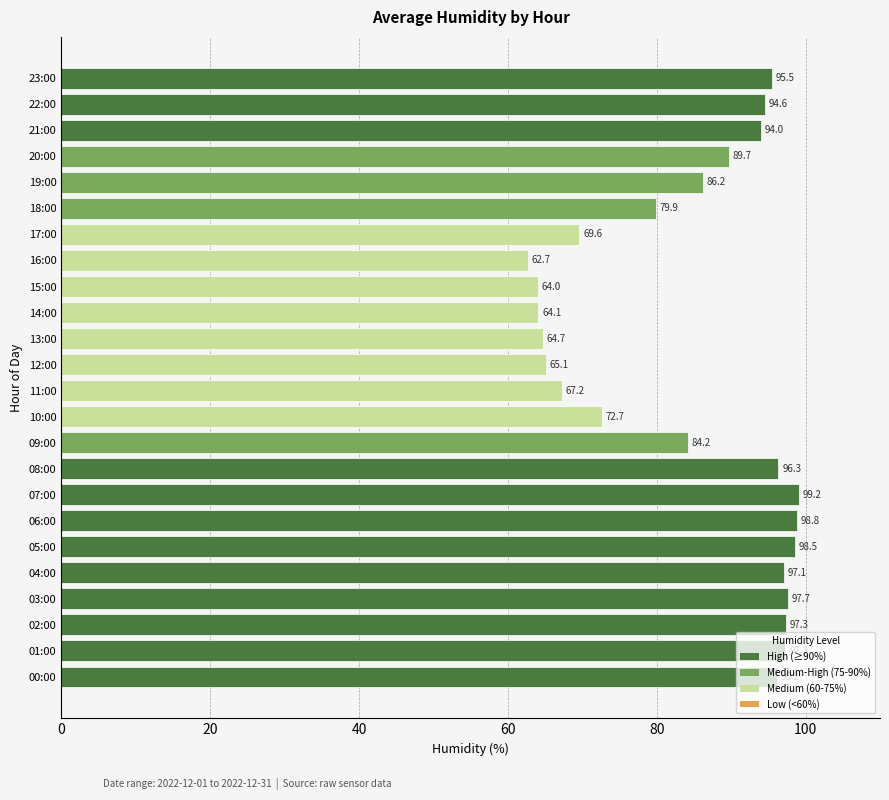

How many categories are shown in the chart?

24